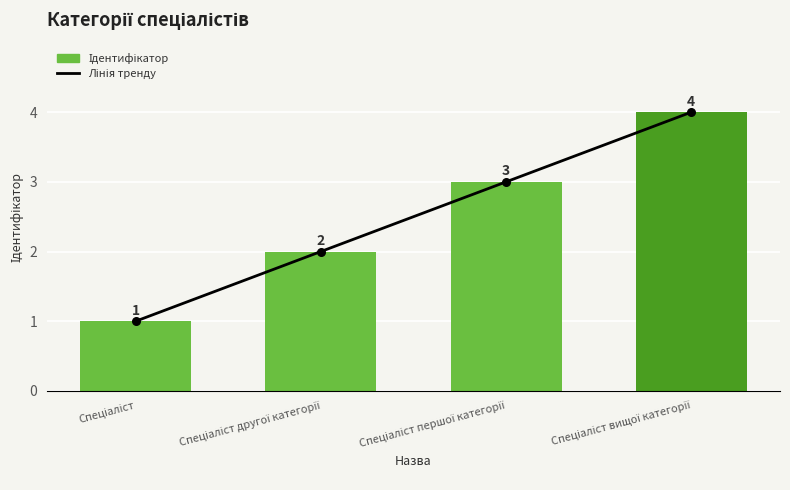

What are all the series names shown in the legend?

Лінія тренду, Ідентифікатор